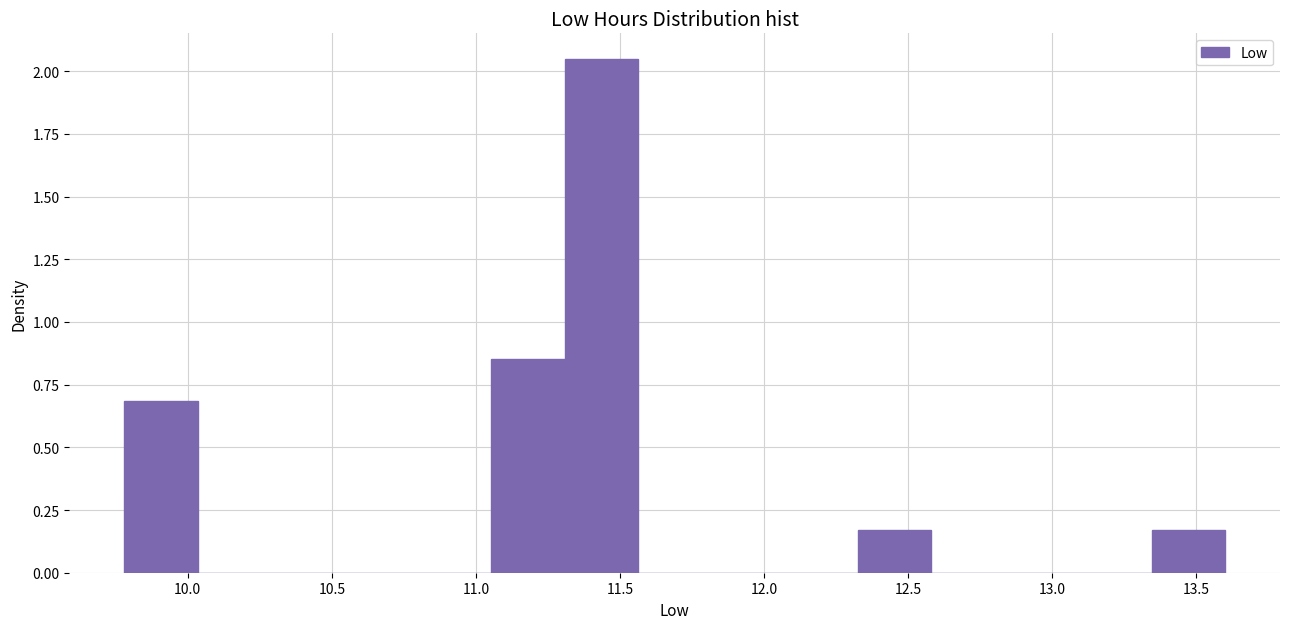

Which range on the x-axis has the tallest bar?

11.30 to 11.55